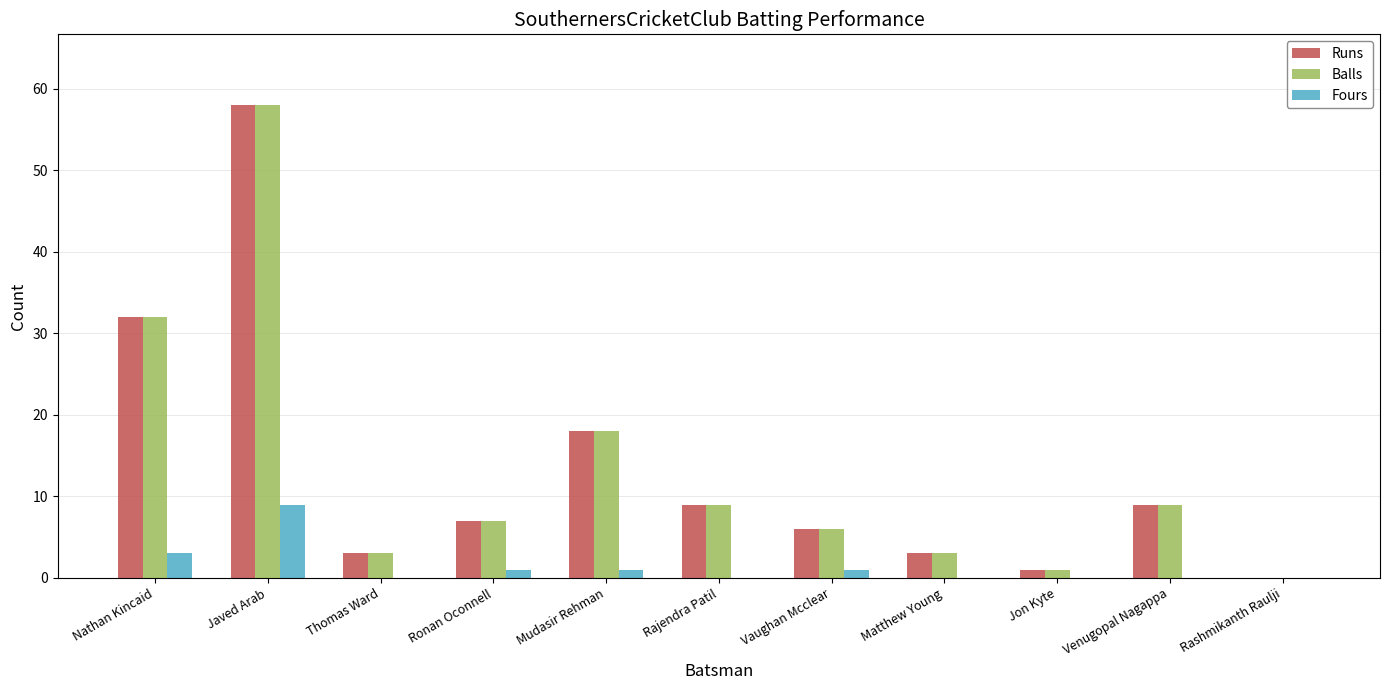

What is the sum of all Balls values?

146